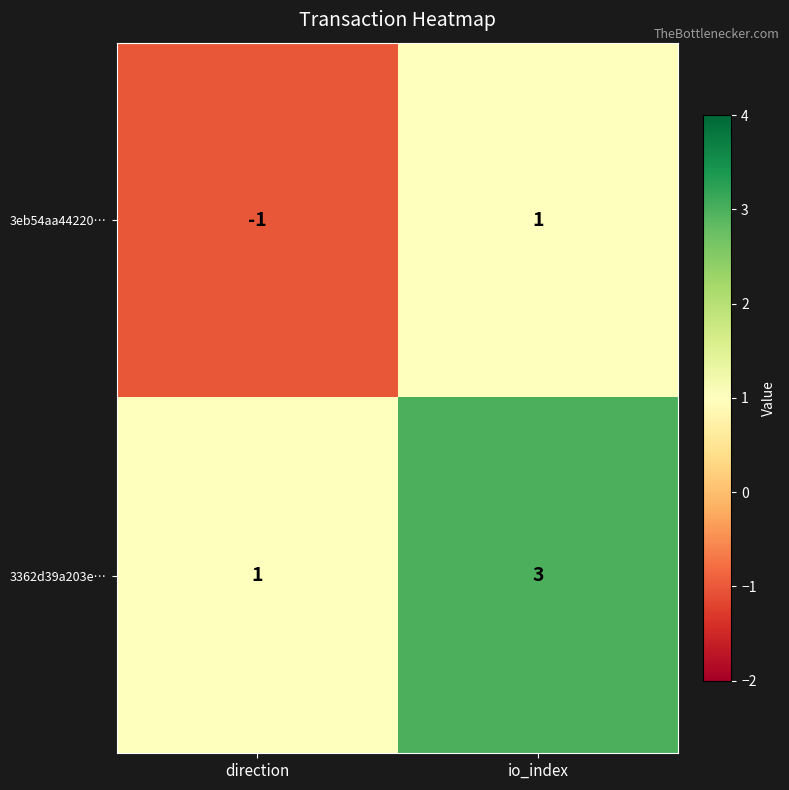

List the series in order of their overall mean, lowest first.

3eb54aa44220…, 3362d39a203e…